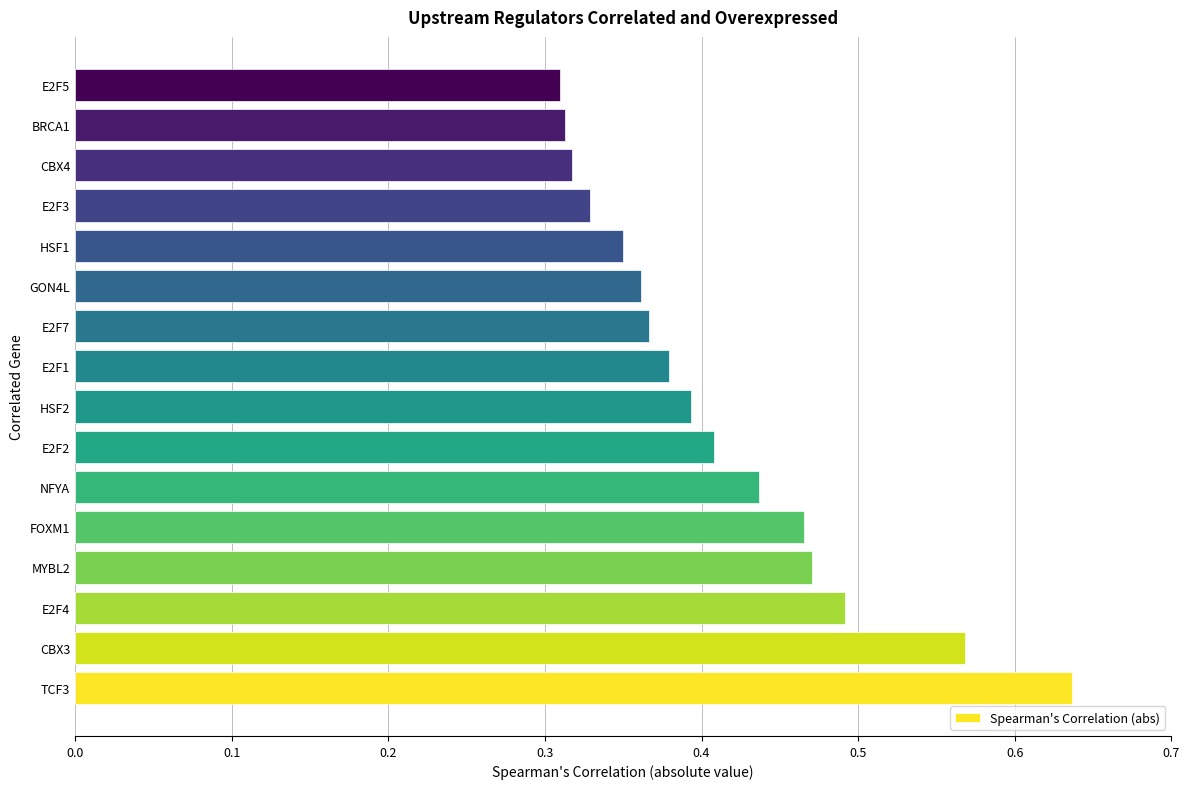

What is the sum of all values?

6.6